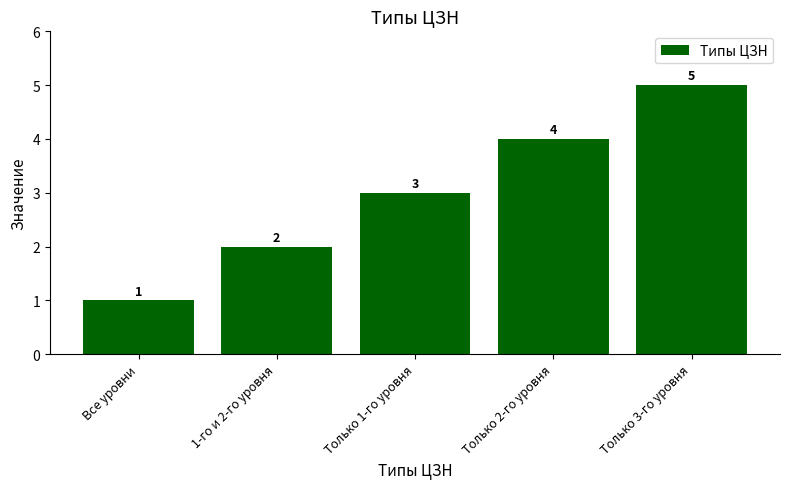

Approximately how many times larger is the value at Только 2-го уровня compared to Все уровни?

4.0